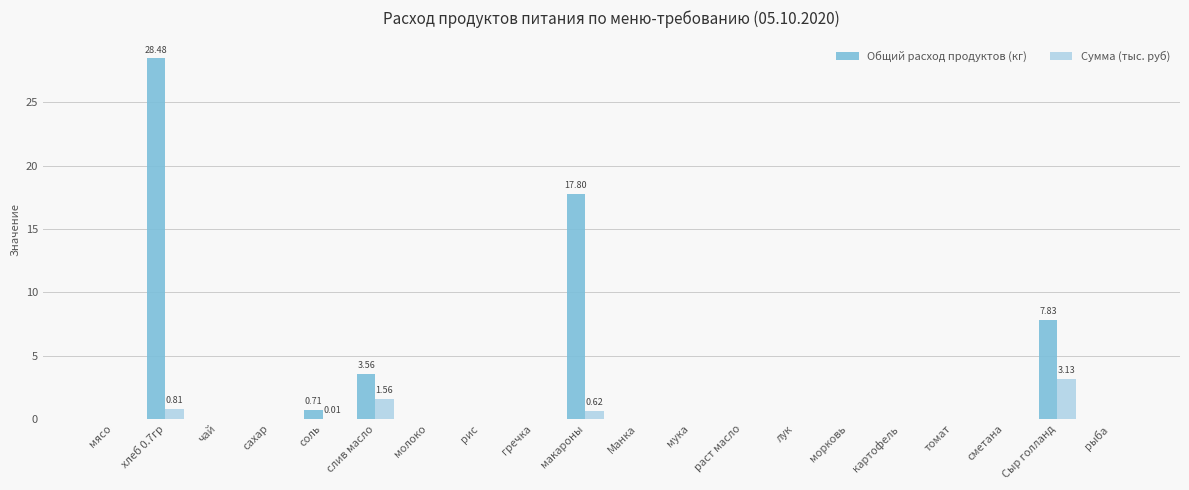

Which series changed the most between соль and макароны?

Общий расход продуктов (кг)